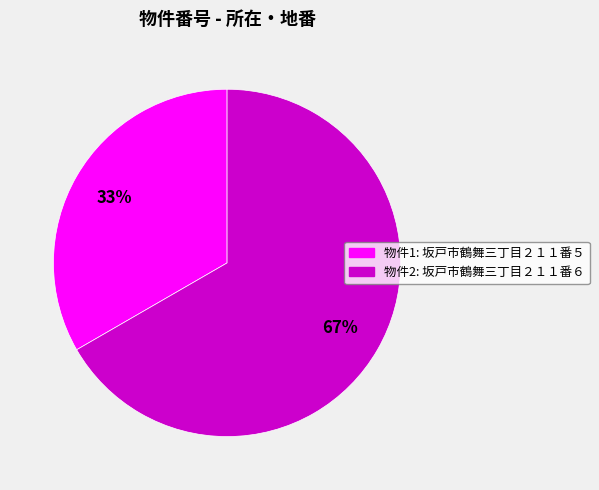

Between 物件2: 坂戸市鶴舞三丁目２１１番６ and 物件1: 坂戸市鶴舞三丁目２１１番５, which is larger?

物件2: 坂戸市鶴舞三丁目２１１番６